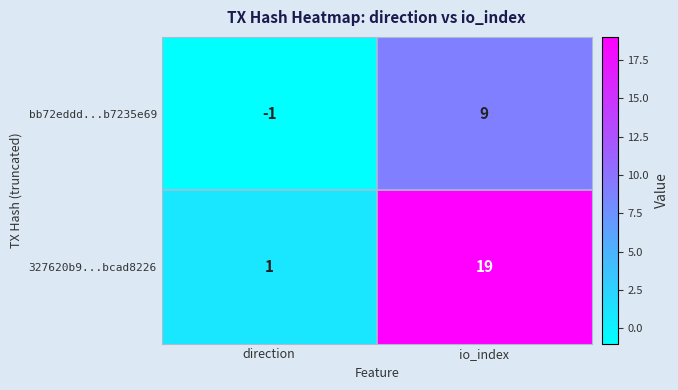

Which series has the largest range (max minus min)?

327620b9...bcad8226